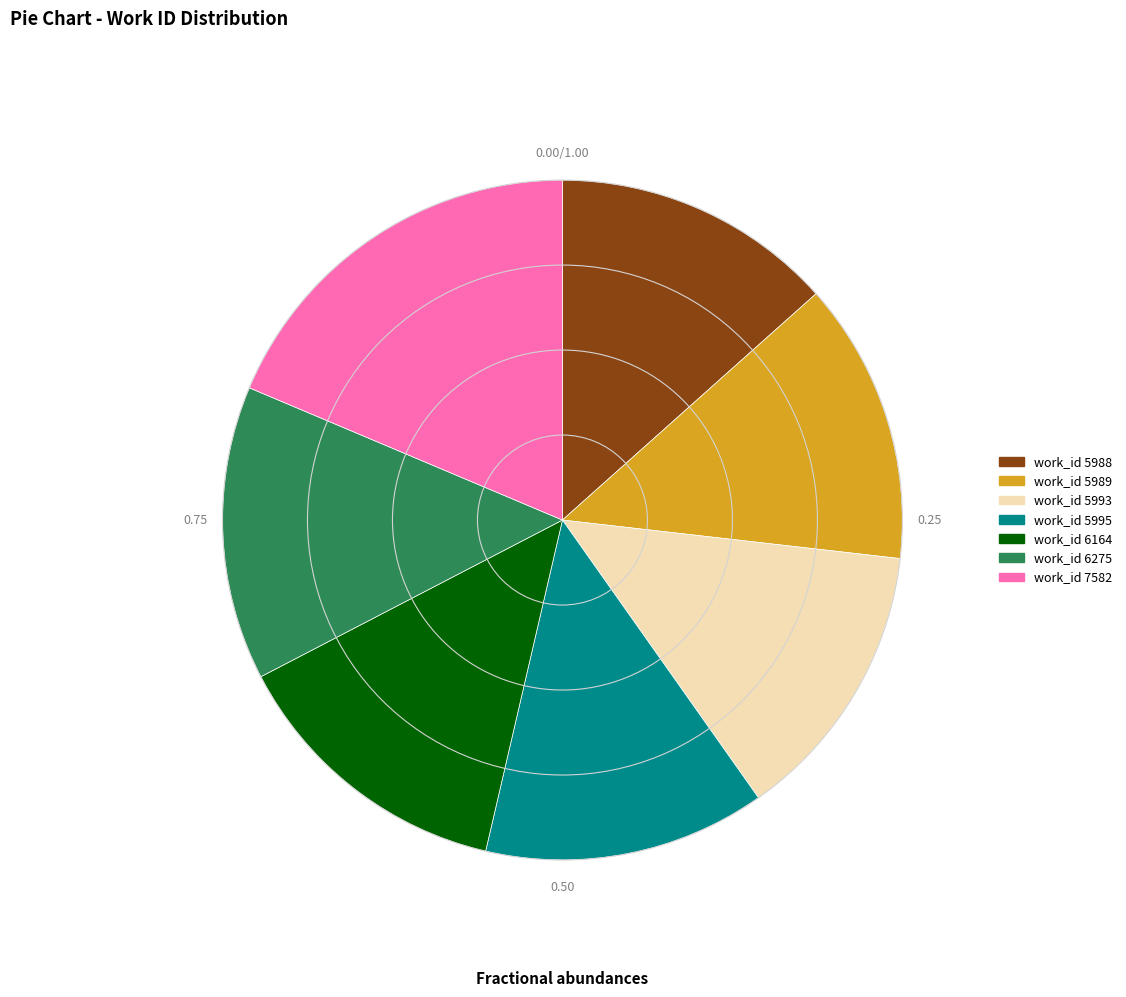

Does any single category account for the majority?

No